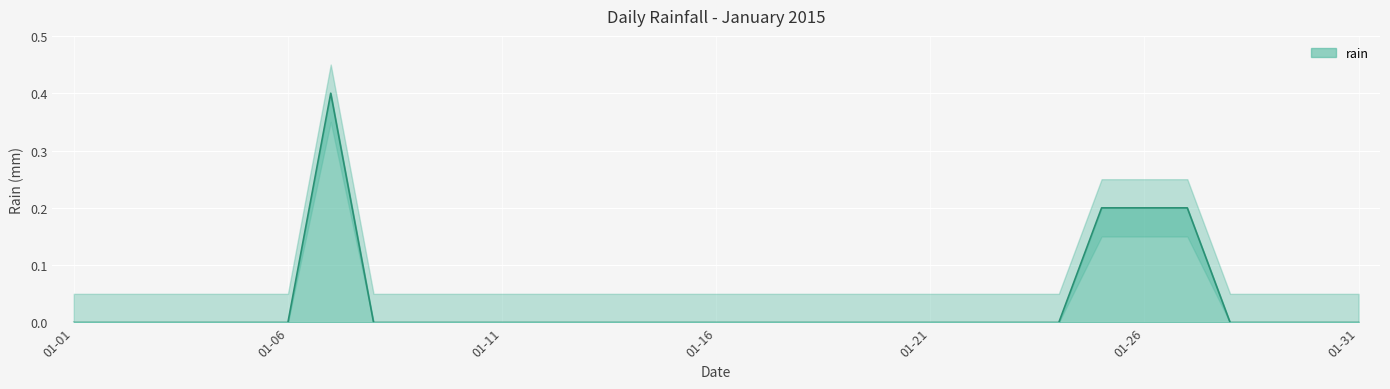

Between 2015-01-19 and 2015-01-31, which is larger?

2015-01-19